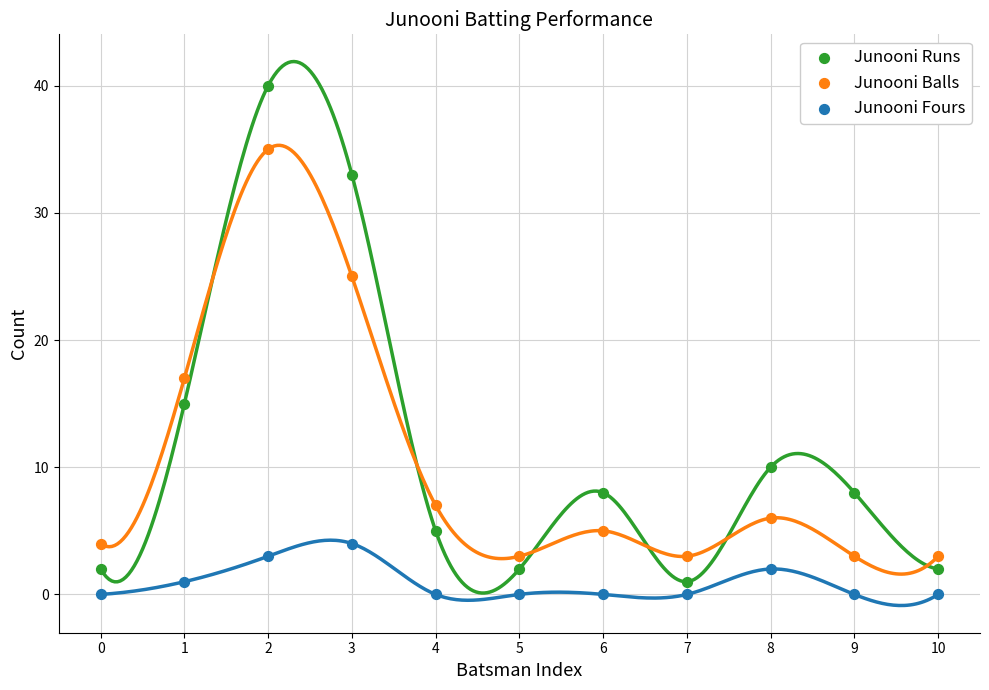

Which series contains the highest Y value?

Junooni Runs